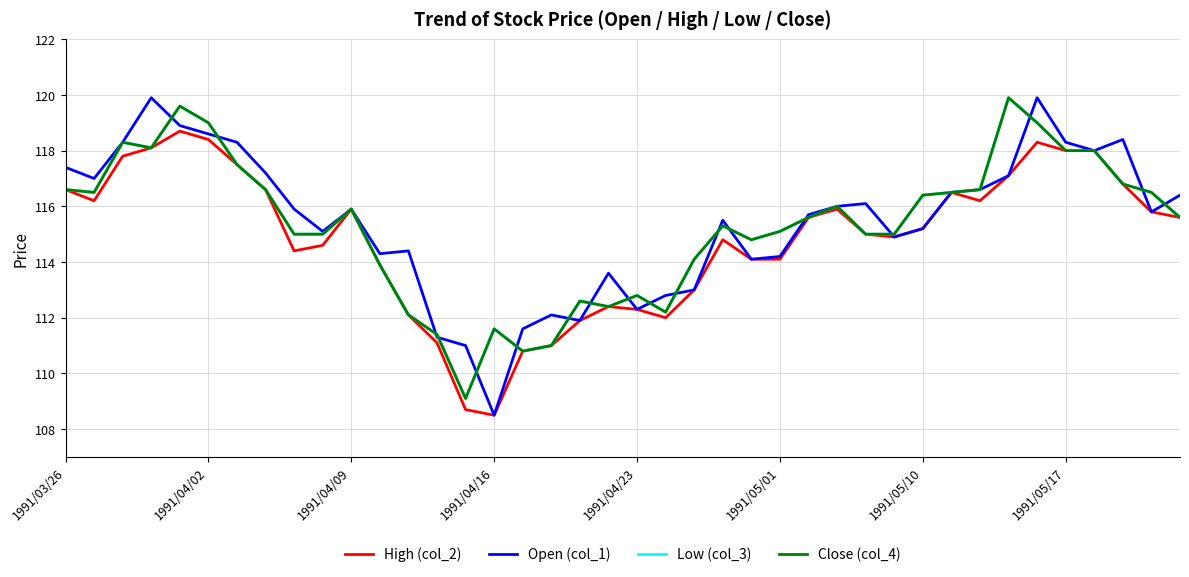

True or false: Close (col_4) and Low (col_3) cross at least once.

False